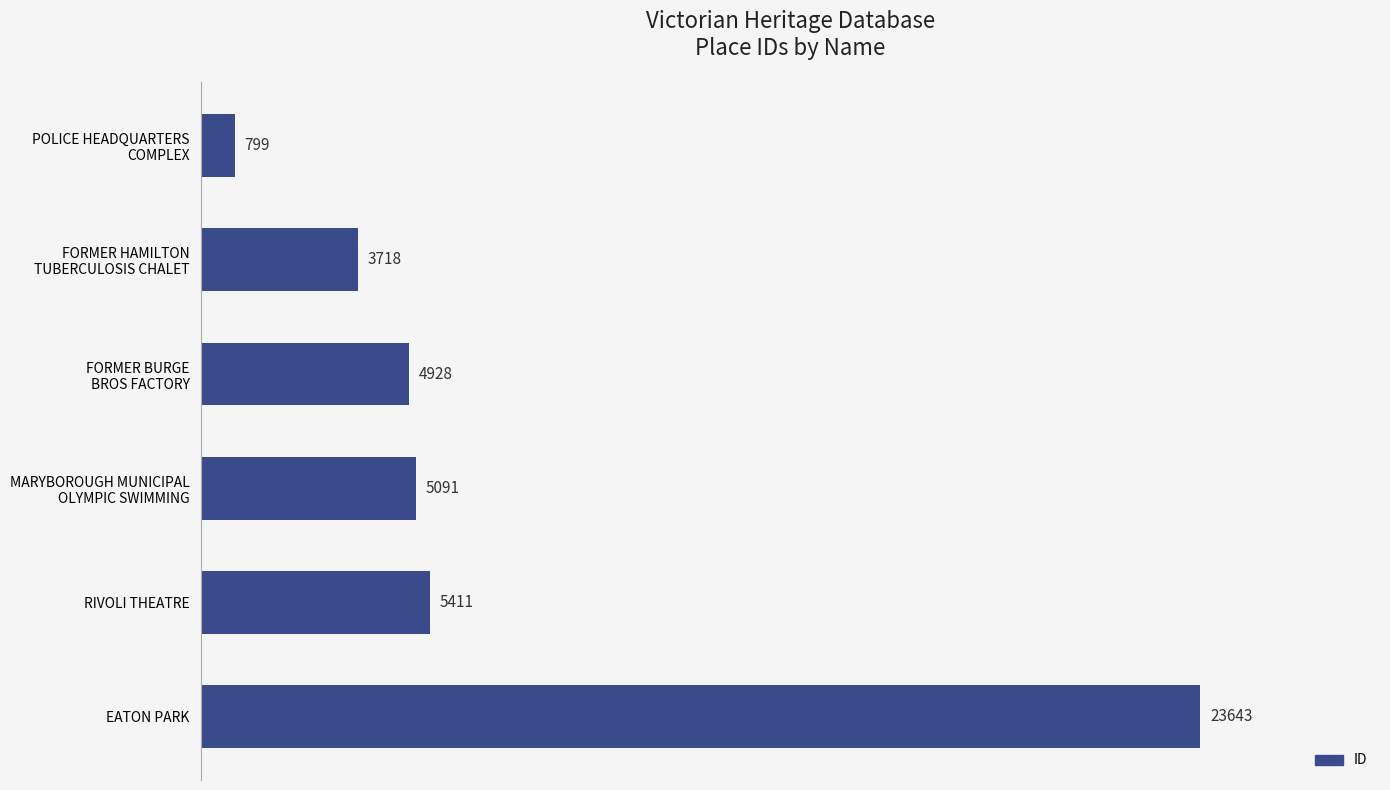

What is the sum of all values?

43590